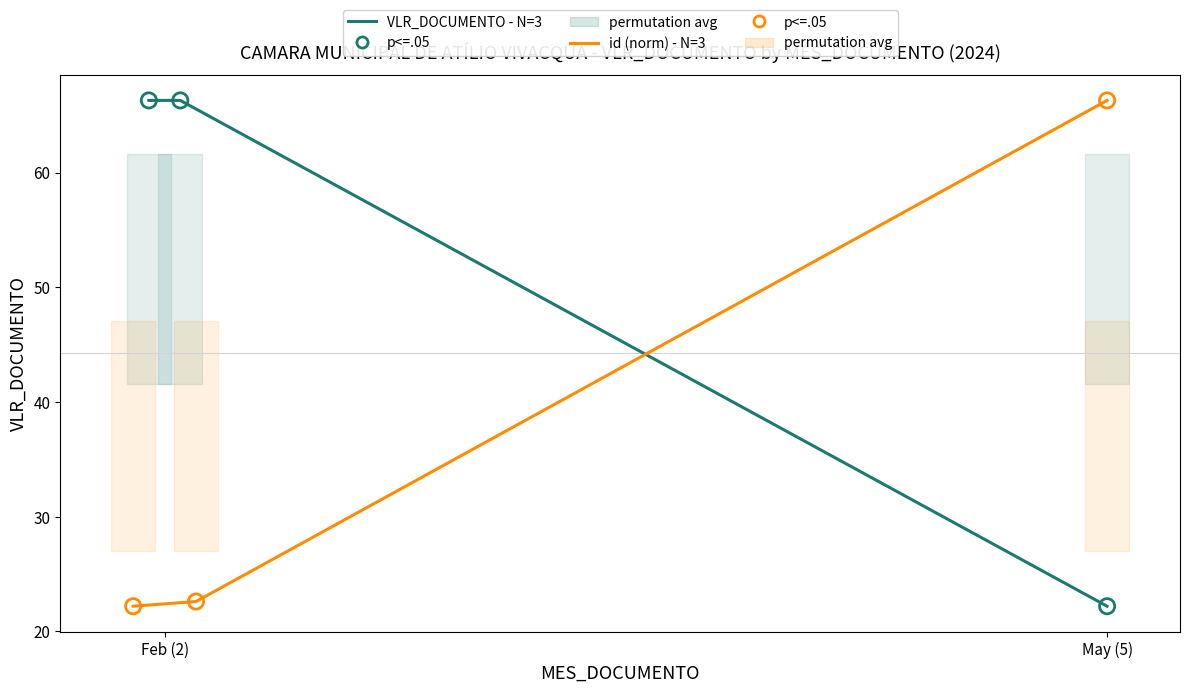

Is the value of id normalized (orange series) at May (5) greater than the value of p<=.05 (orange) at May (5)?

No